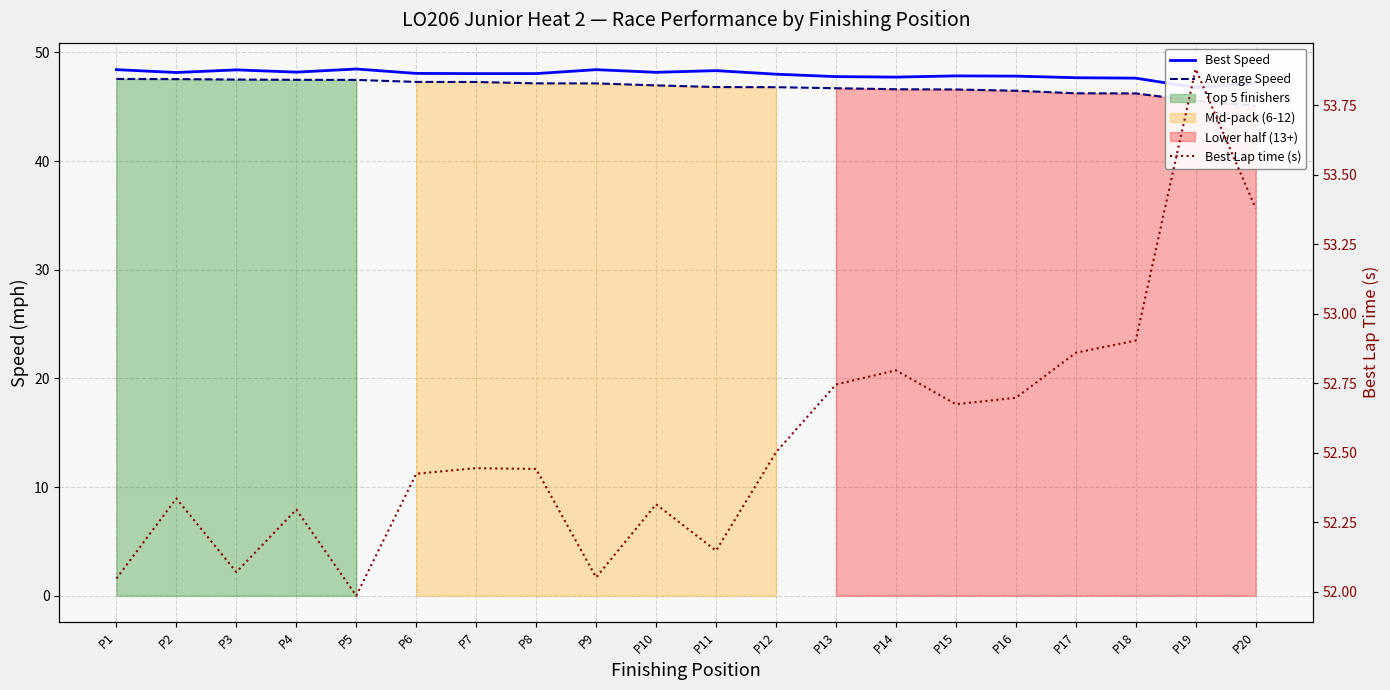

What are all the series names shown in the legend?

Best Speed, Average Speed, Best Lap time (s)